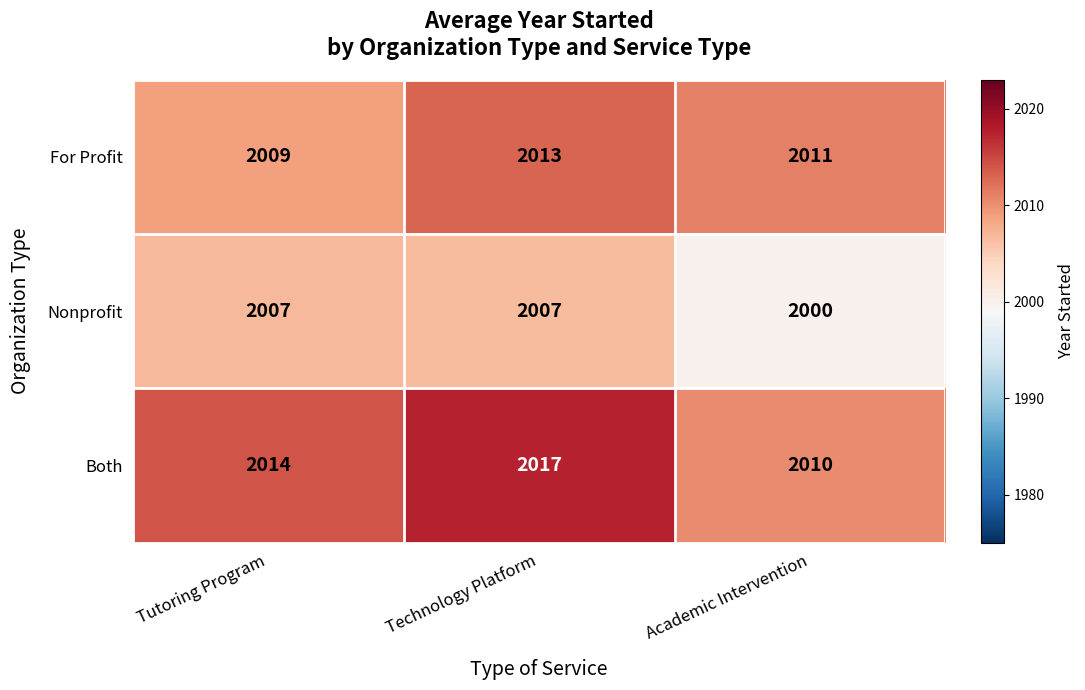

What is the difference between the highest and lowest values at Technology Platform?

10